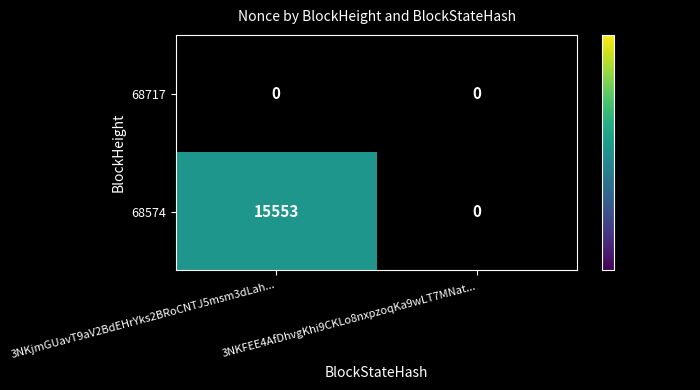

What is the sum of the 68574 values at 3NKFEE4AfDhvgKhi9CKLo8nxpzoqKa9wLT7MNat... and 3NKjmGUavT9aV2BdEHrYks2BRoCNTJ5msm3dLah...?

15553